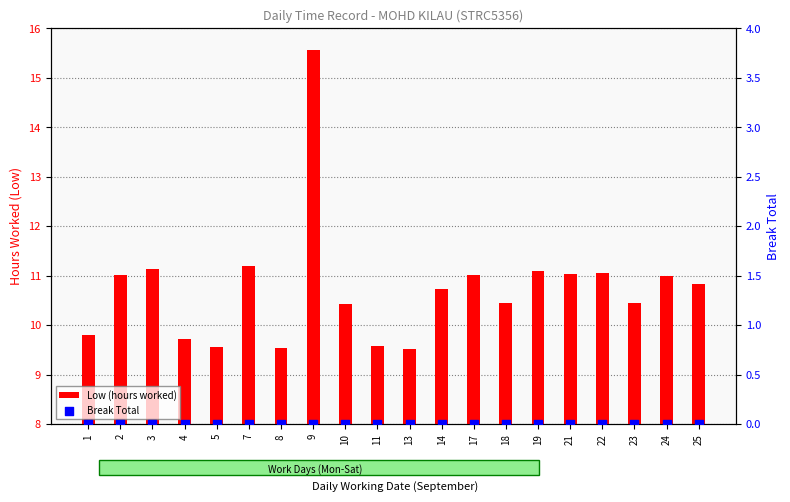

What are all the series names shown in the legend?

Low (hours worked), Break Total